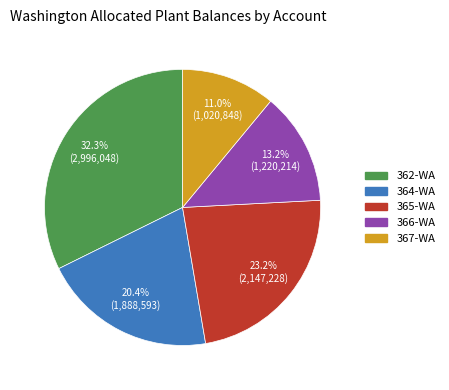

Do 362-WA and 367-WA together represent more than half of the pie?

No